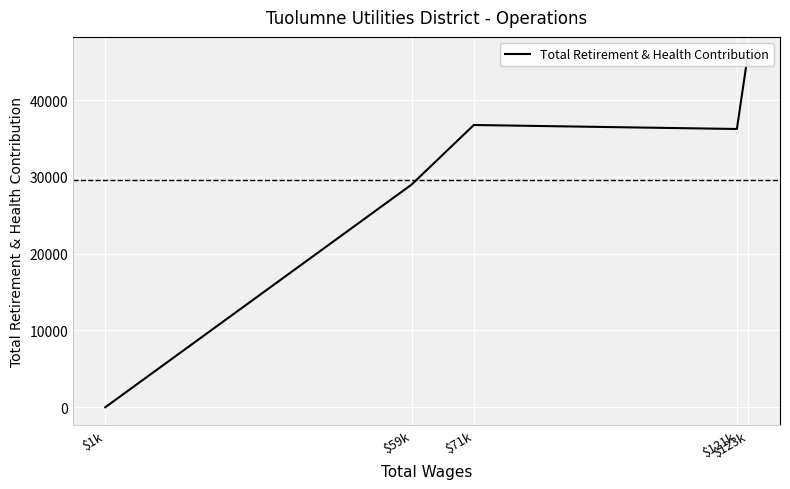

True or false: the data shows 22816 at $123k.

False